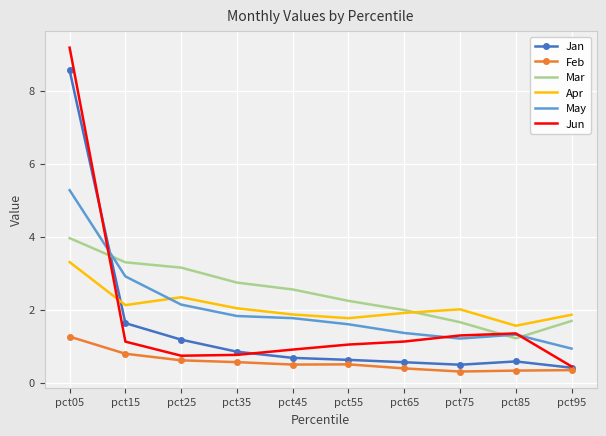

Which series has the widest spread of values?

Jun